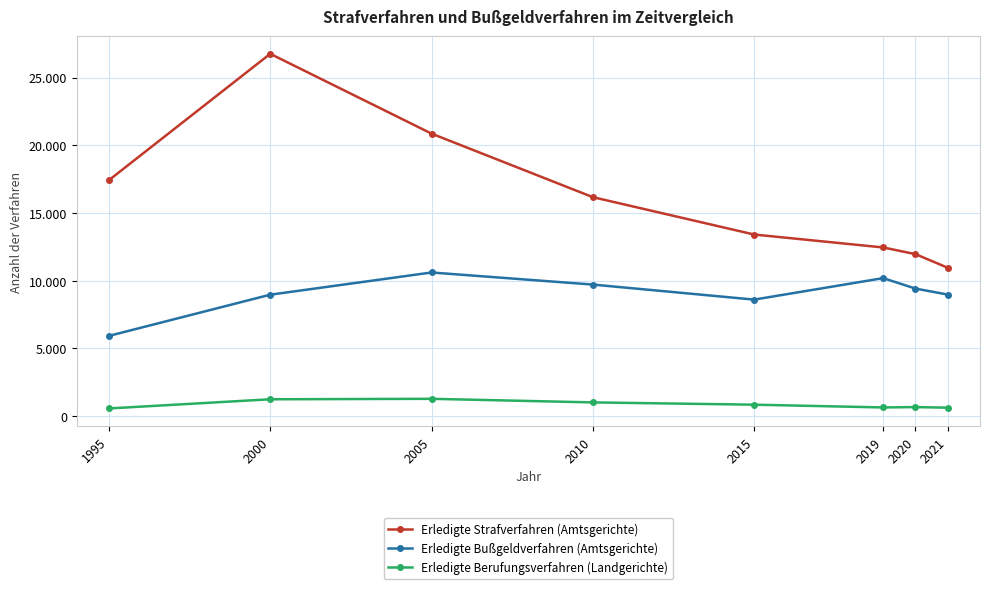

True or false: Erledigte Strafverfahren (Amtsgerichte) and Erledigte Bußgeldverfahren (Amtsgerichte) cross at least once.

False